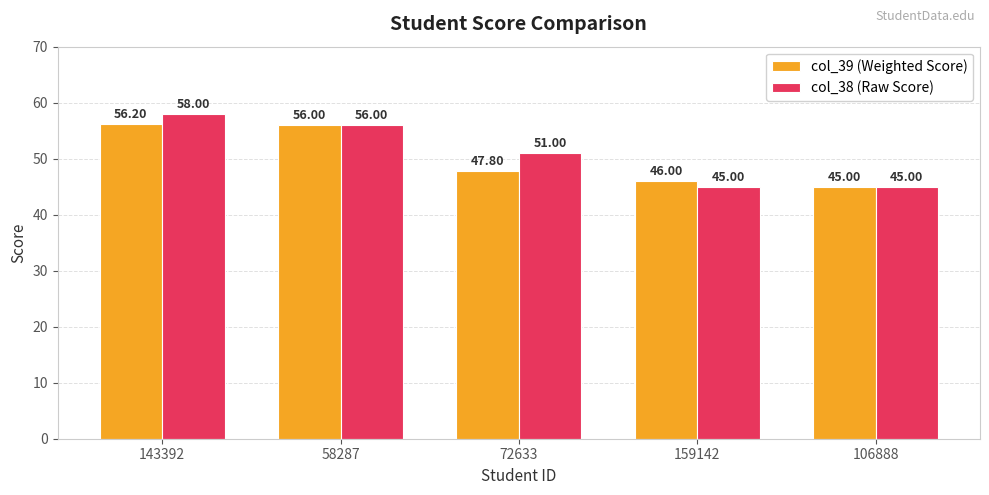

At which label does col_39 (Weighted Score) reach its peak?

143392